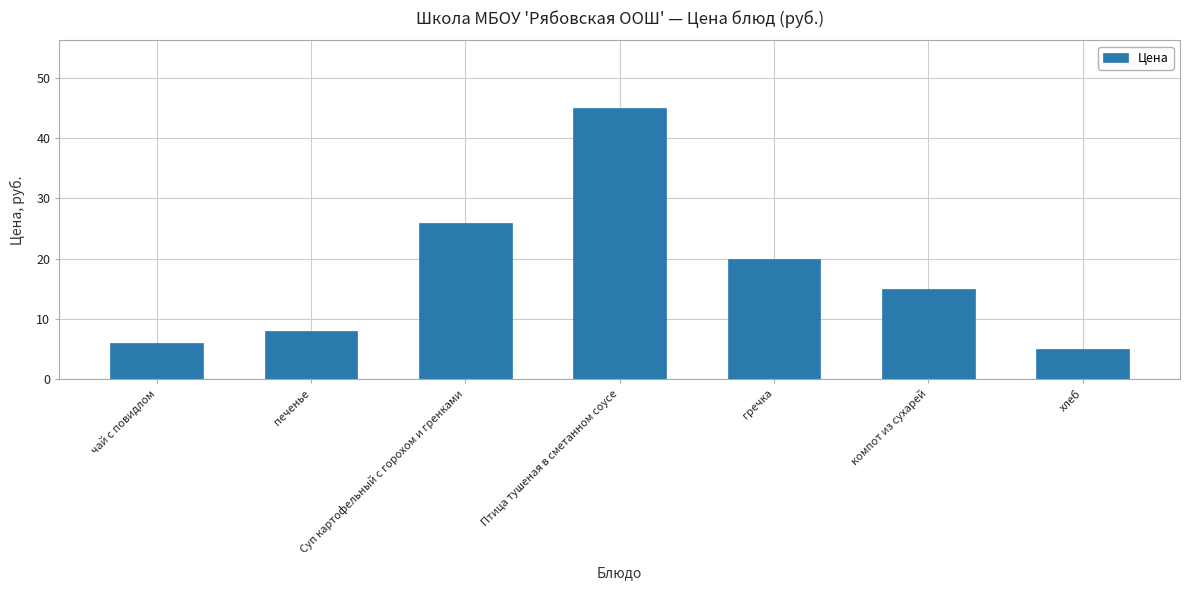

What is the label of the 1st bar from the right?

хлеб